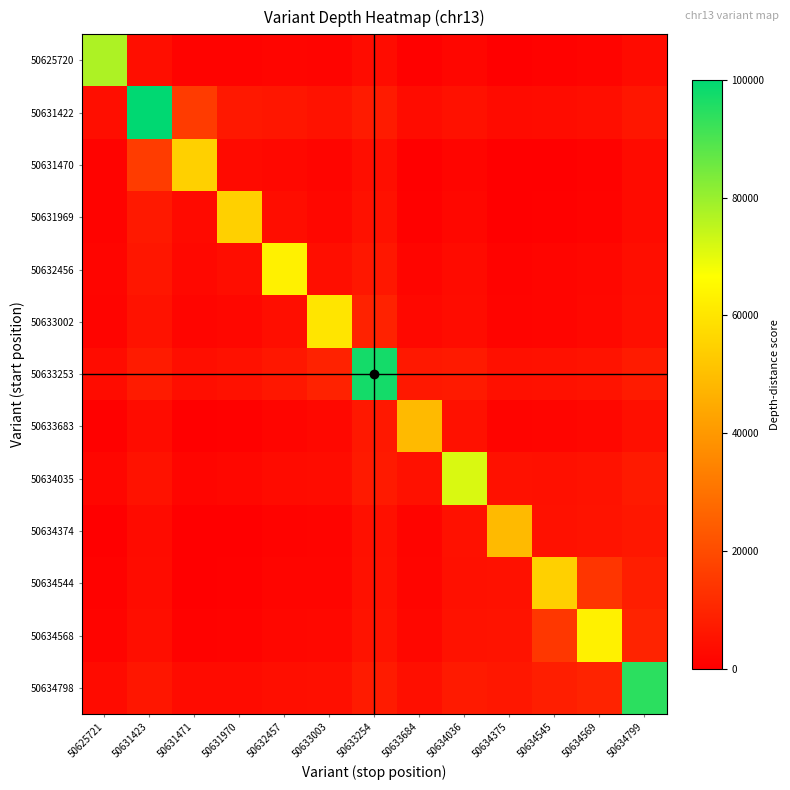

Between 50631970 and 50632457, which is larger?

50632457